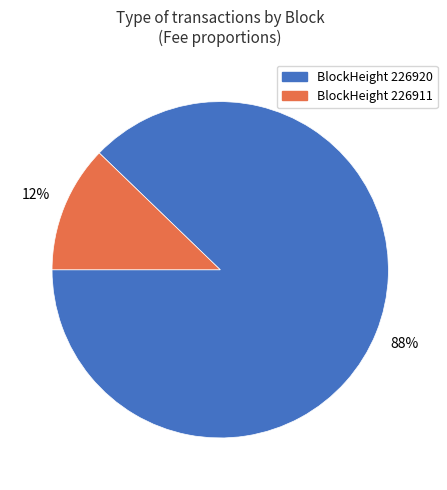

Is there any slice that represents more than half of the pie?

Yes